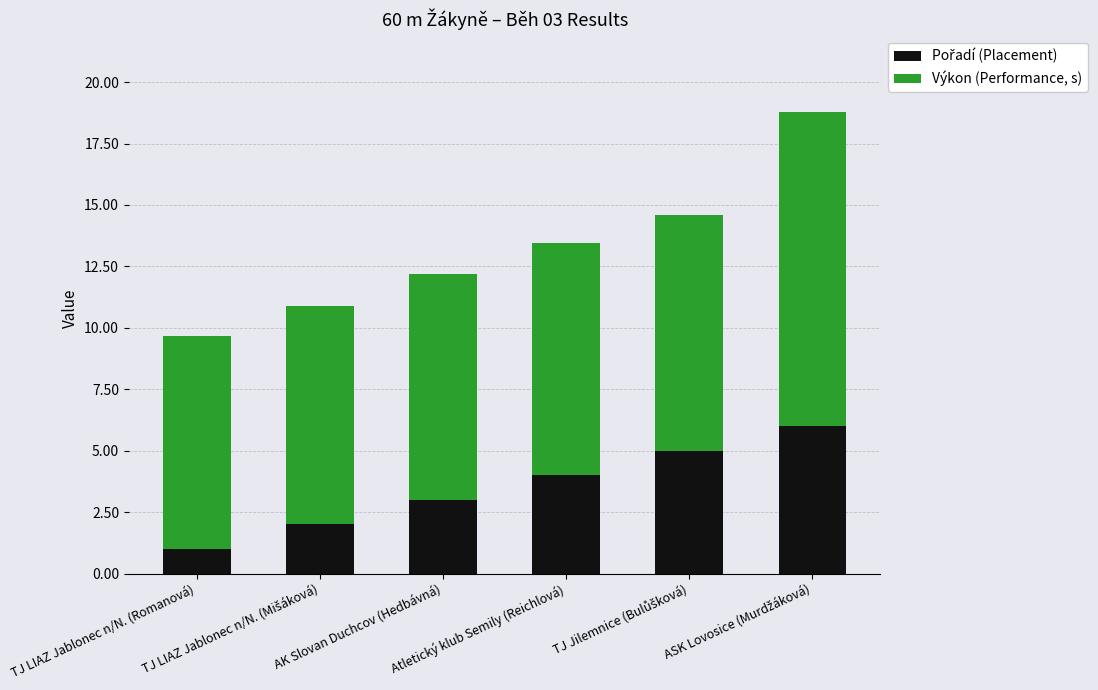

Which series has the largest total across all categories?

Výkon (Performance, s)